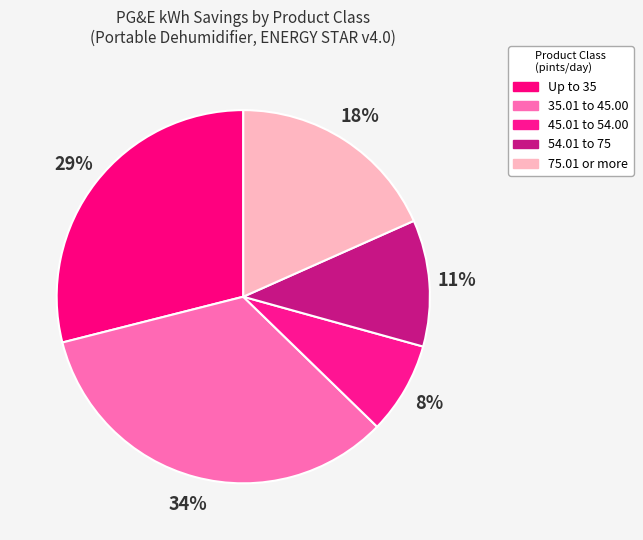

How many slices are in this pie chart?

5